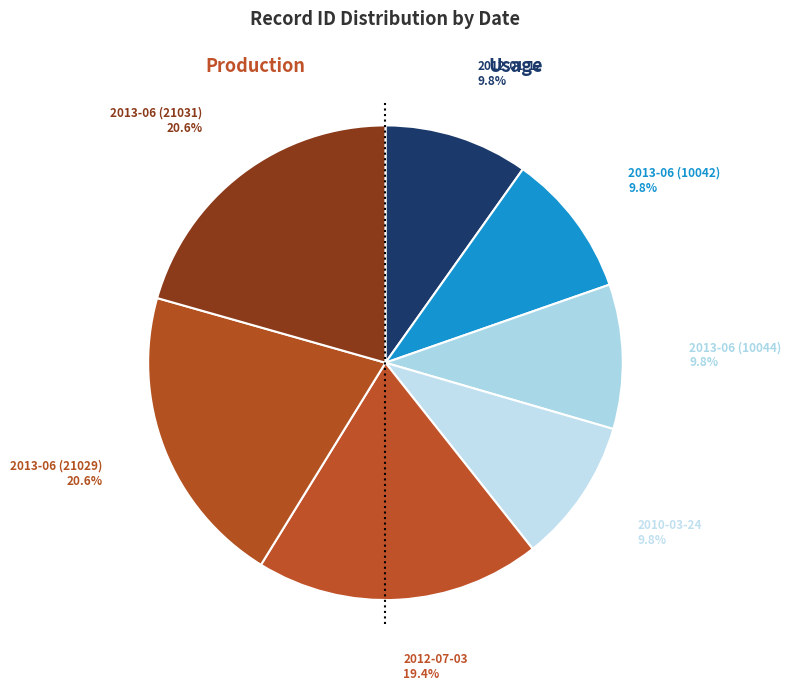

To the nearest percent, what percentage of the pie is 2012-07-03?

19%